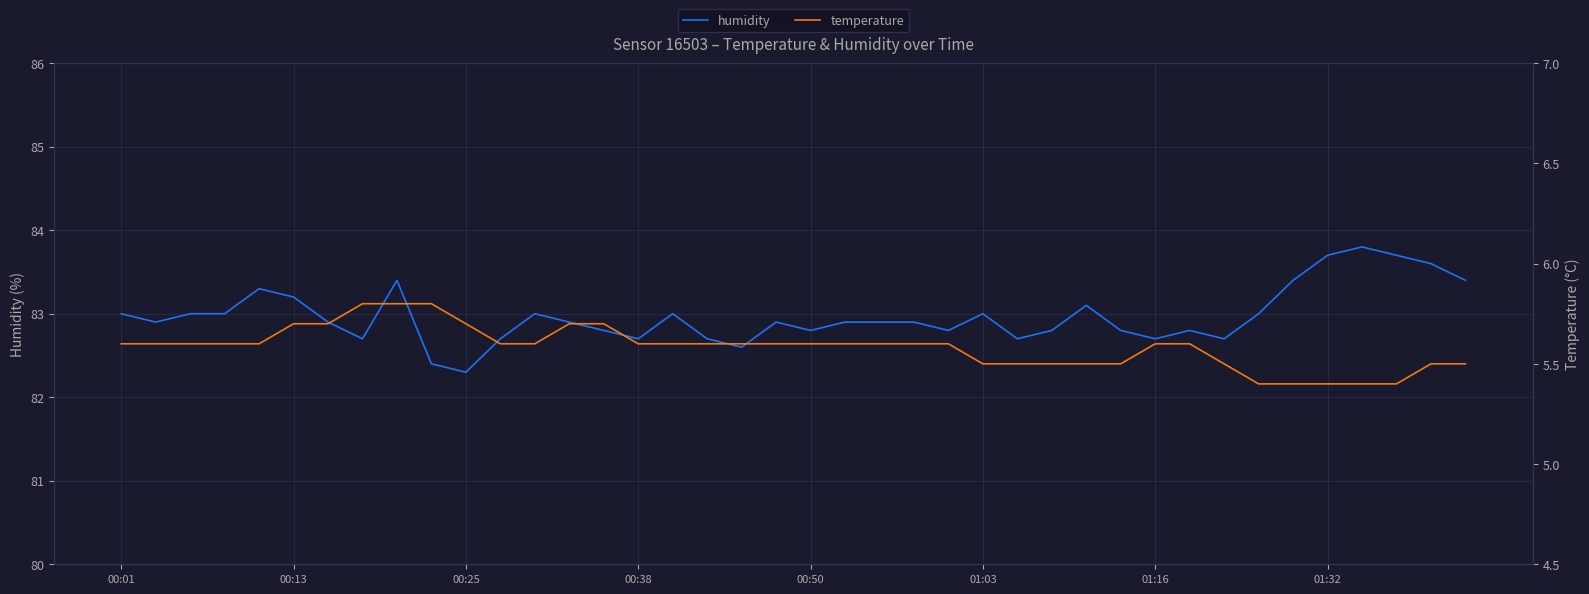

True or false: temperature and humidity cross at least once.

False